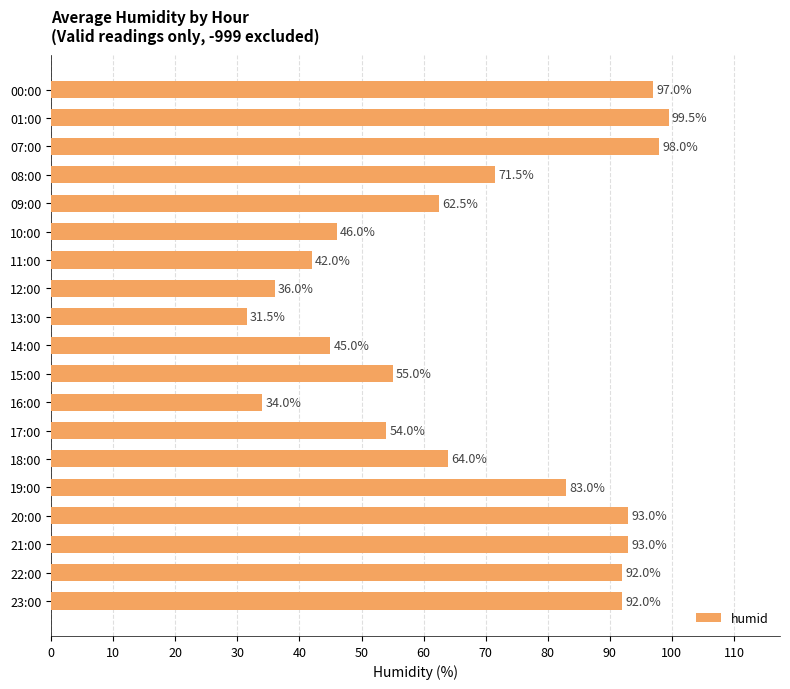

What is the average value?

67.8